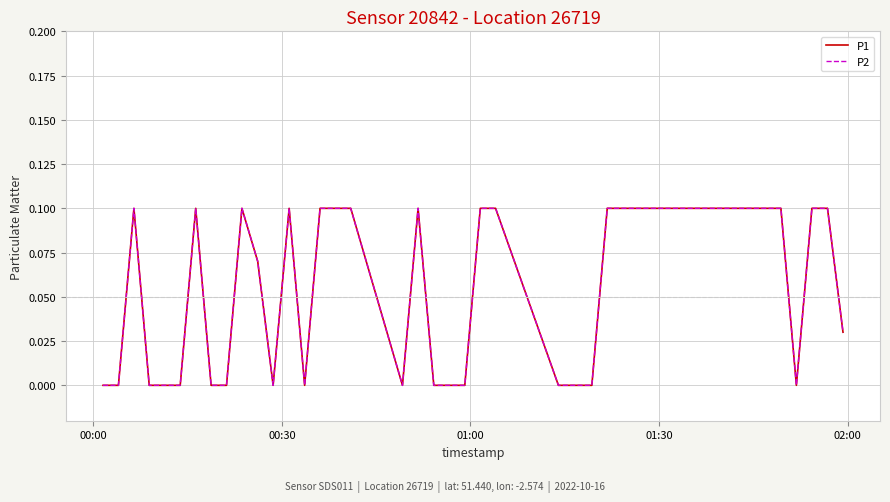

Which series has the widest spread of values?

P1